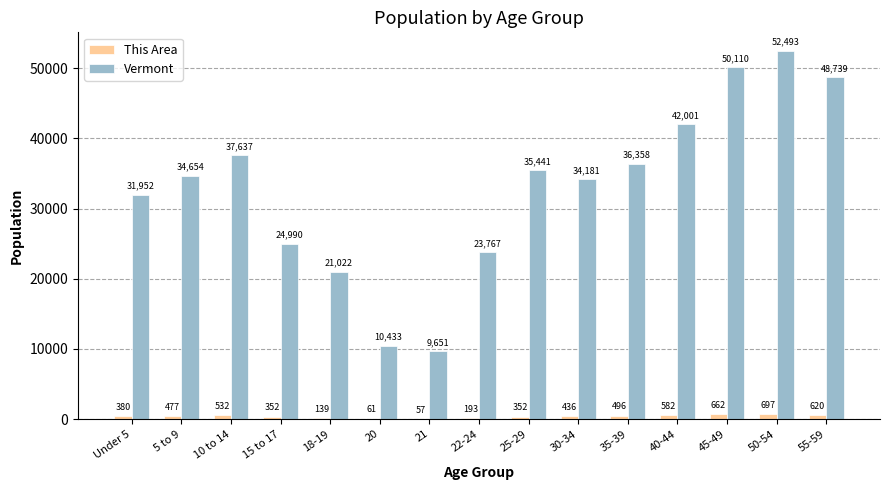

Read the This Area value at 5 to 9, to the nearest 10.

480